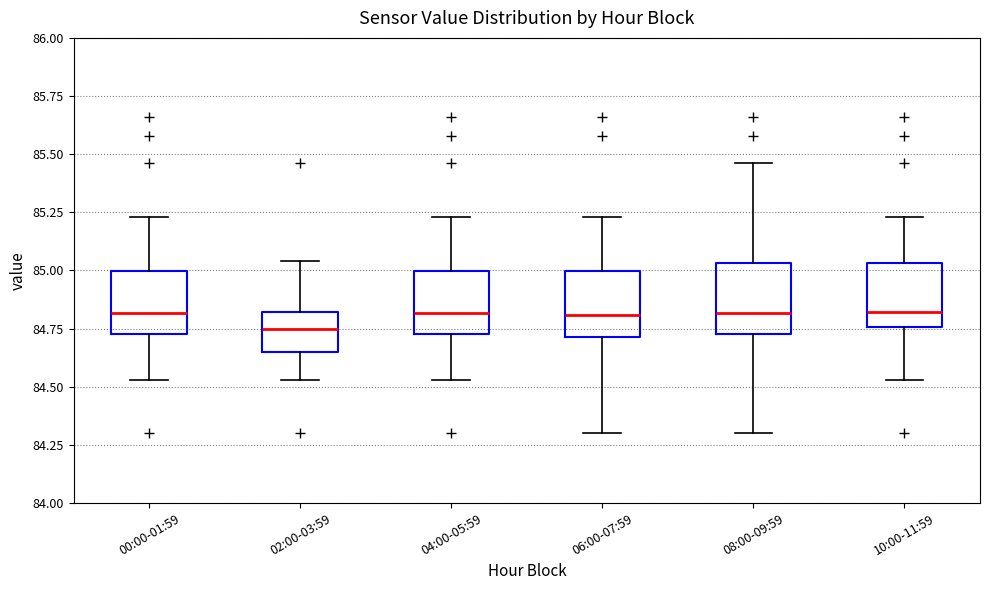

Reading left to right, transcribe this box plot: for each box, give where its median line is, the range the box spans, and where its two whiskers end, as read against the y-axis. The values are not printed on the chart, so give them approximately, as read against the axis.

00:00-01:59: median 84.80, box 84.75 to 85.00, whiskers 84.55 to 85.25
02:00-03:59: median 84.75, box 84.65 to 84.80, whiskers 84.55 to 85.05
04:00-05:59: median 84.80, box 84.75 to 85.00, whiskers 84.55 to 85.25
06:00-07:59: median 84.80, box 84.70 to 85.00, whiskers 84.30 to 85.25
08:00-09:59: median 84.80, box 84.75 to 85.05, whiskers 84.30 to 85.45
10:00-11:59: median 84.80, box 84.75 to 85.05, whiskers 84.55 to 85.25